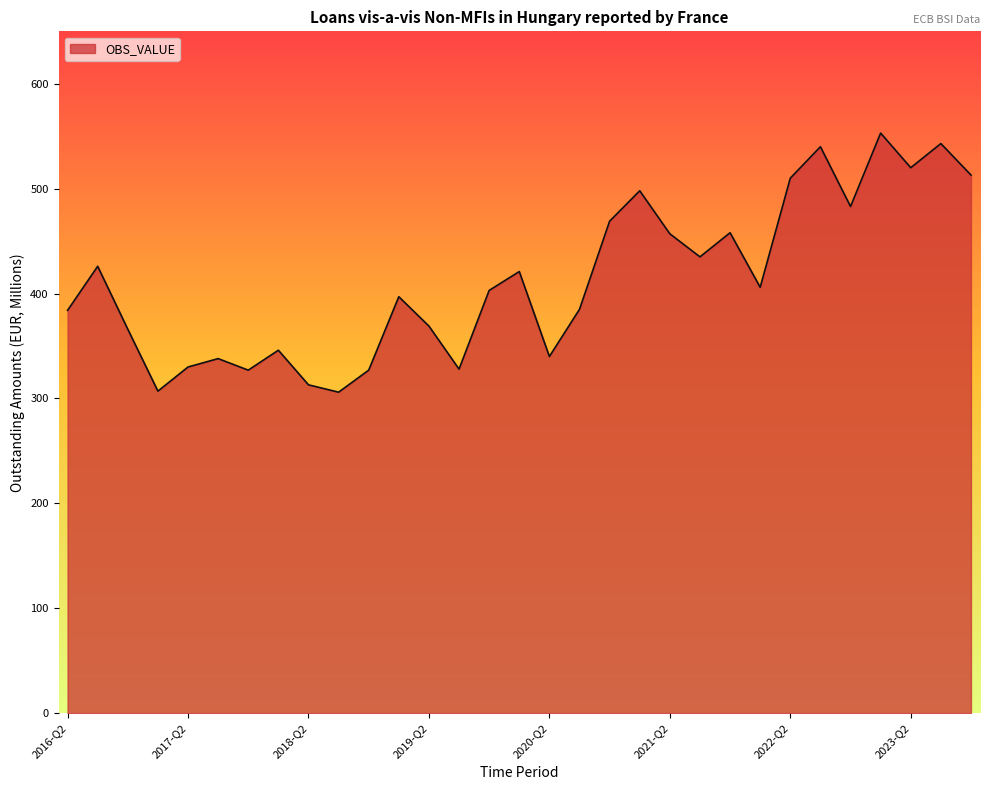

What is the difference between the maximum and minimum values?

247